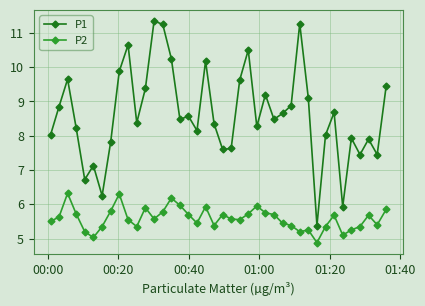

What is the lowest value of the P2 series?

4.9